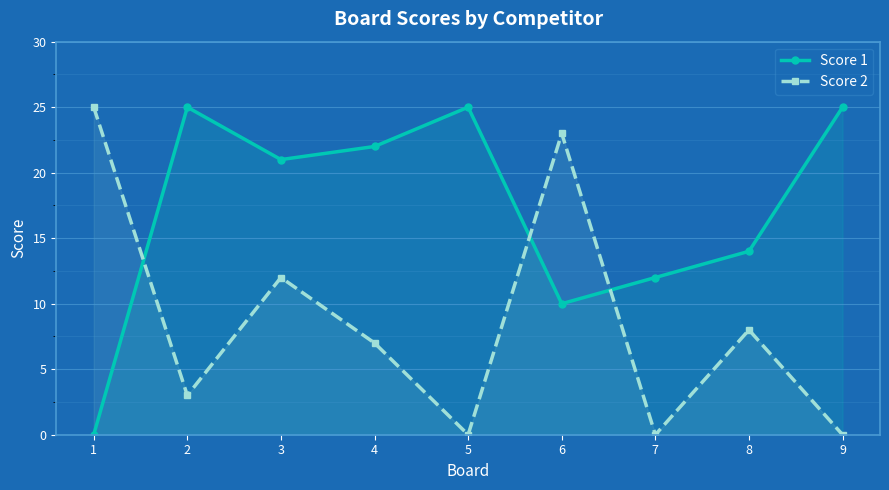

What is the difference between the Score 2 values at 1 and 2?

22